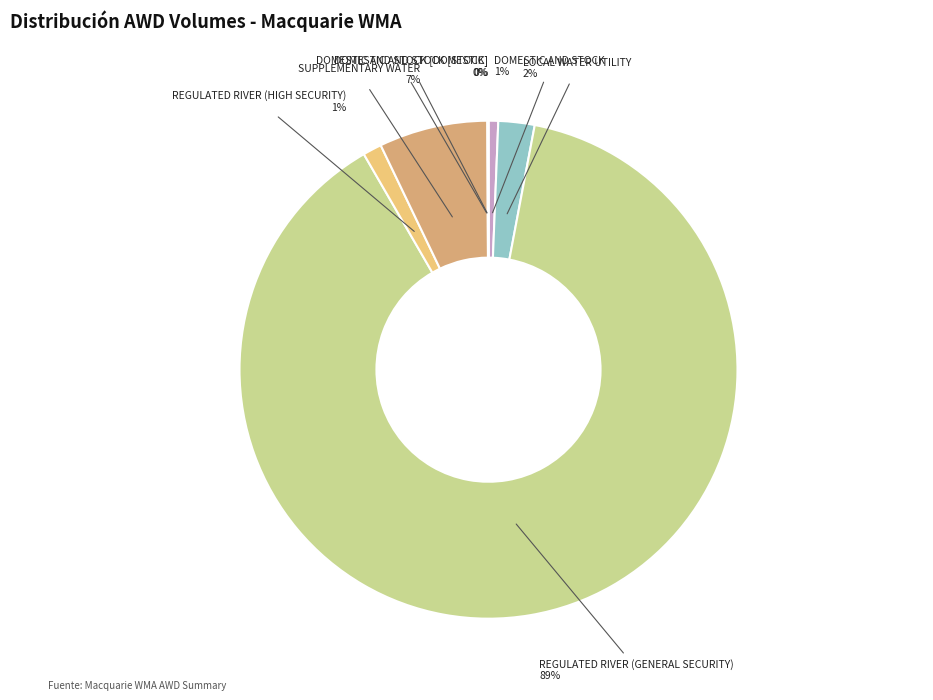

To the nearest percent, what is the combined percentage of SUPPLEMENTARY WATER and LOCAL WATER UTILITY?

9%